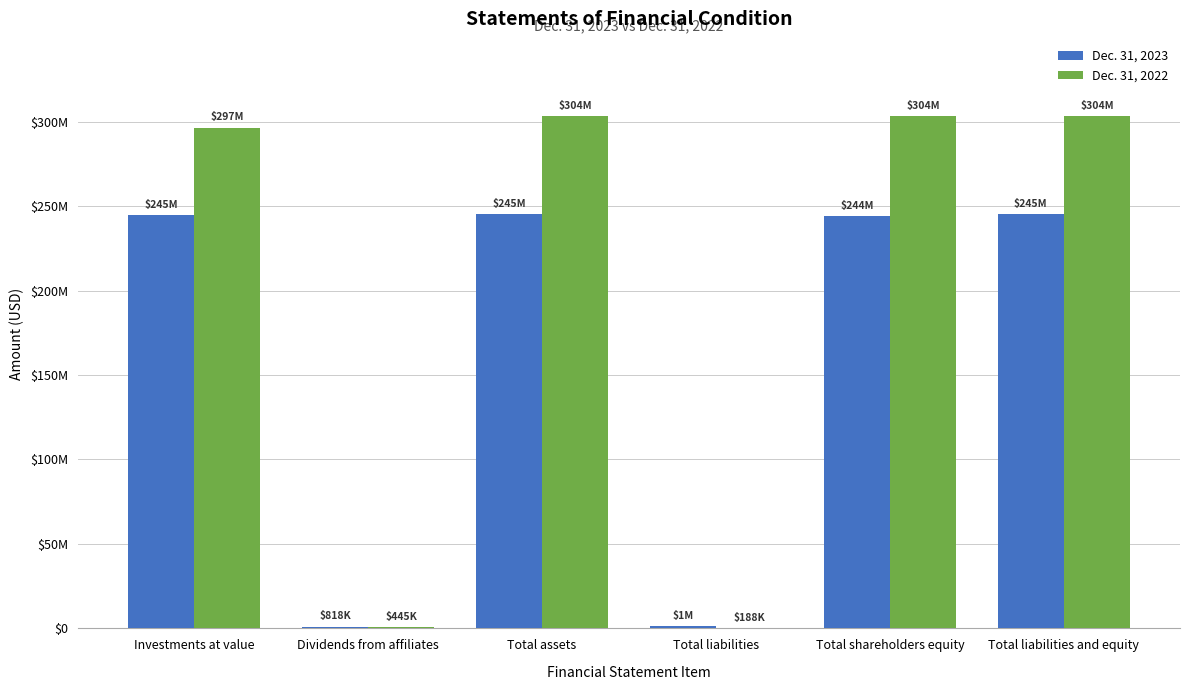

Read the Dec. 31, 2023 value at Total liabilities and equity, to the nearest 50.

245493350